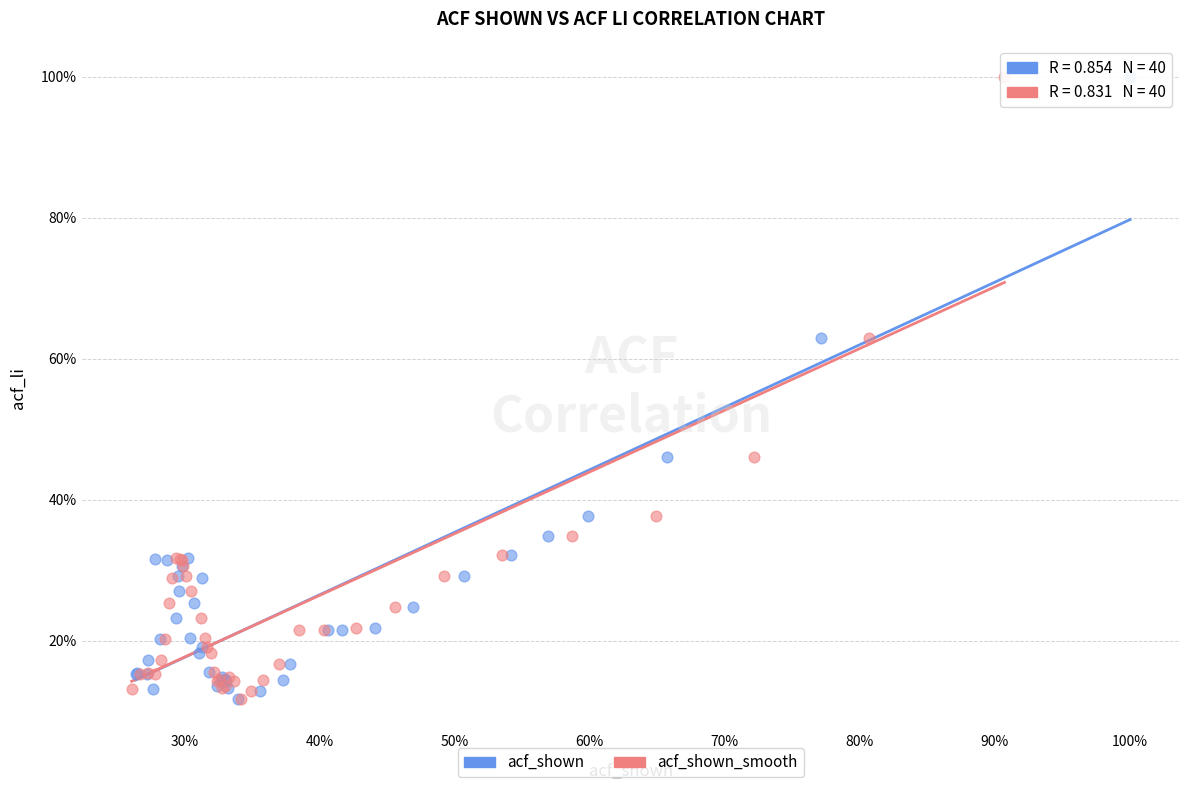

What are all the series names shown in the legend?

acf_shown, acf_shown_smooth